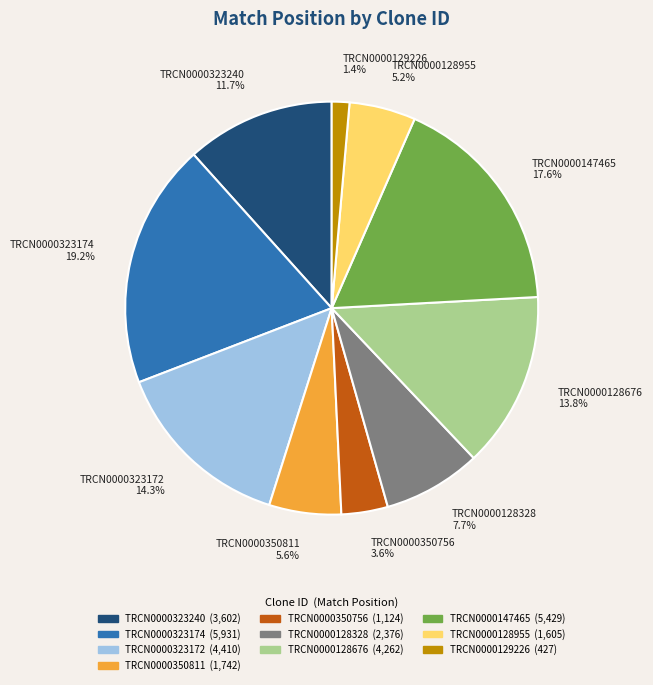

Count the number of slices in the pie.

10